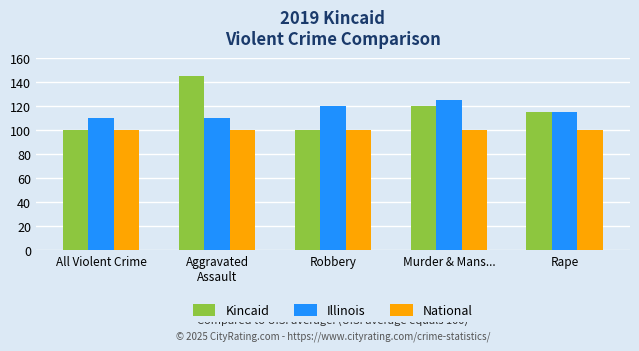

Is it true that Kincaid equals 100 at Robbery?

True